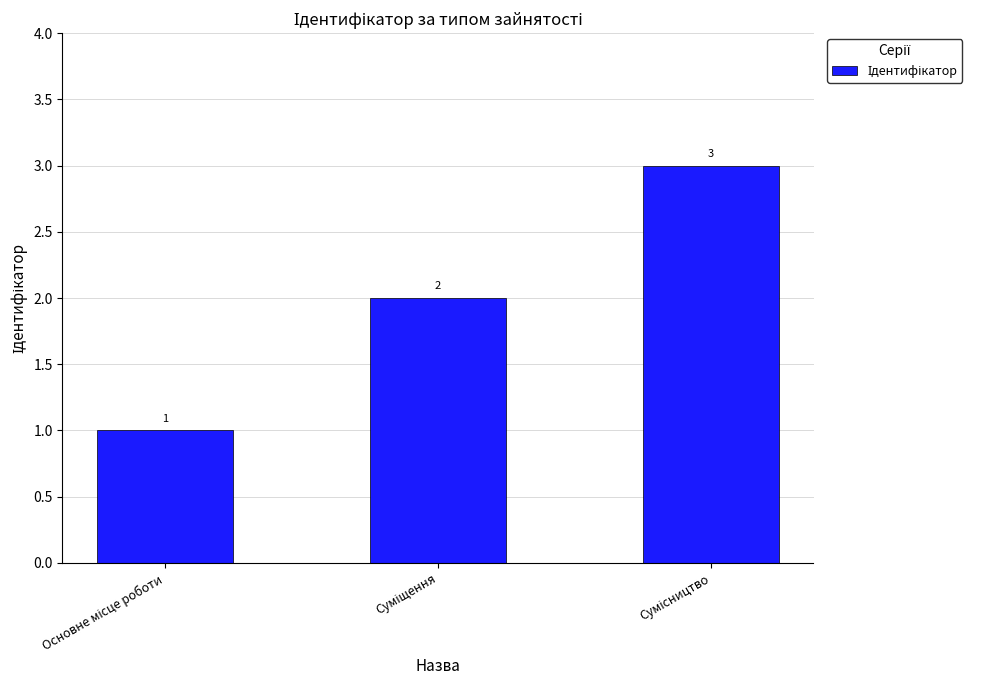

What is the greatest value displayed?

3